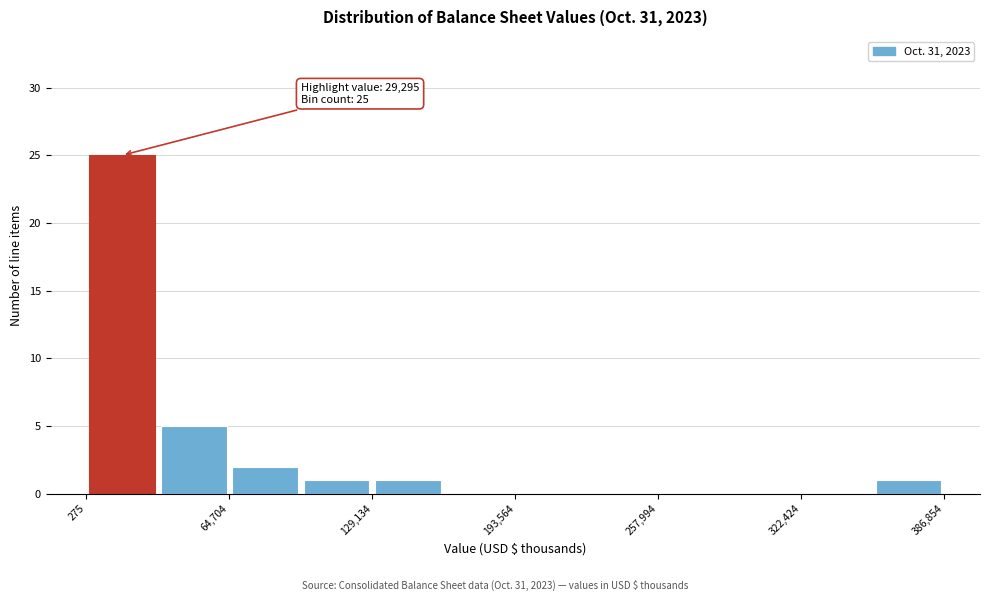

Read against the x-axis, roughly where is the centre of the tallest bar?

20000